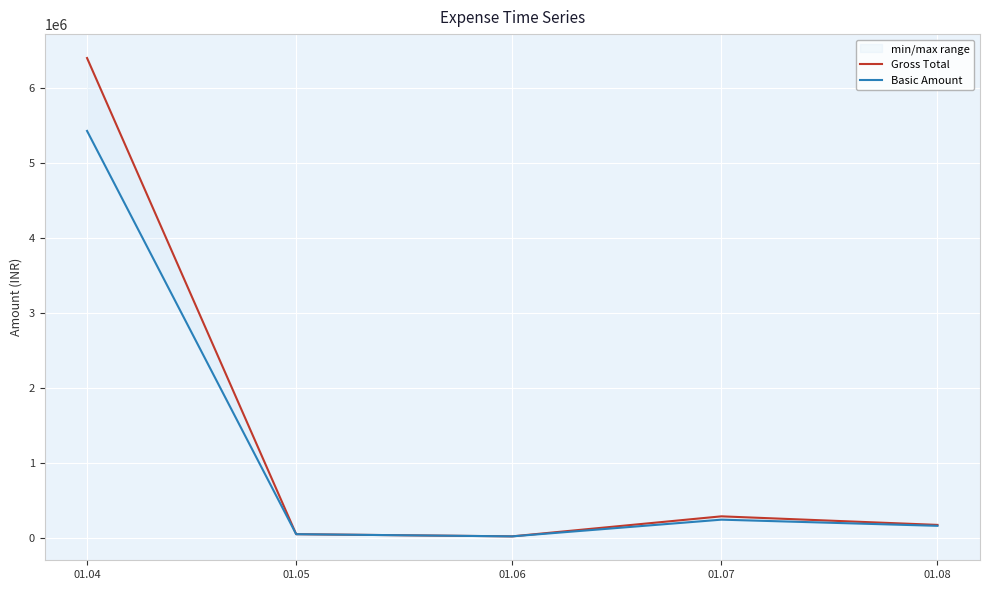

Which series has the largest total across all categories?

Gross Total